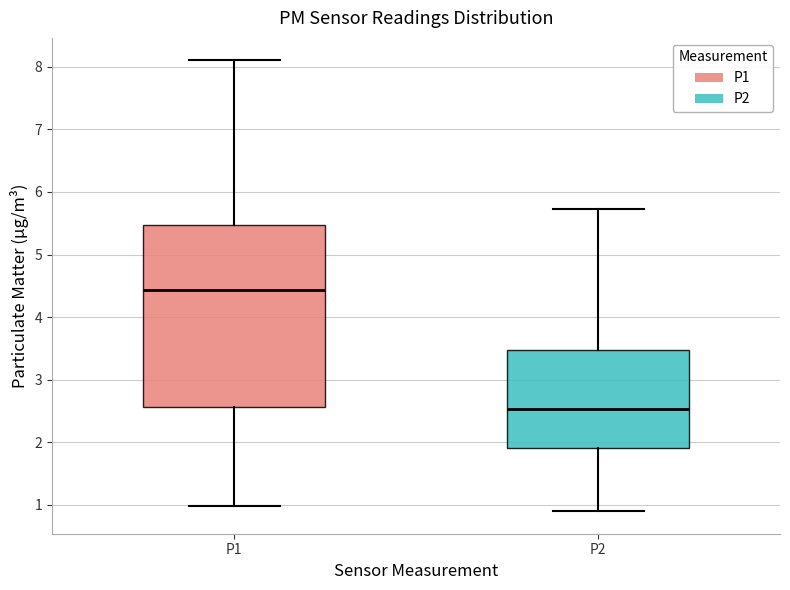

Reading left to right, transcribe this box plot: for each box, give where its median line is, the range the box spans, and where its two whiskers end, as read against the y-axis. The values are not printed on the chart, so give them approximately, as read against the axis.

P1: median 4.4, box 2.6 to 5.5, whiskers 1.0 to 8.1
P2: median 2.5, box 1.9 to 3.5, whiskers 0.9 to 5.7